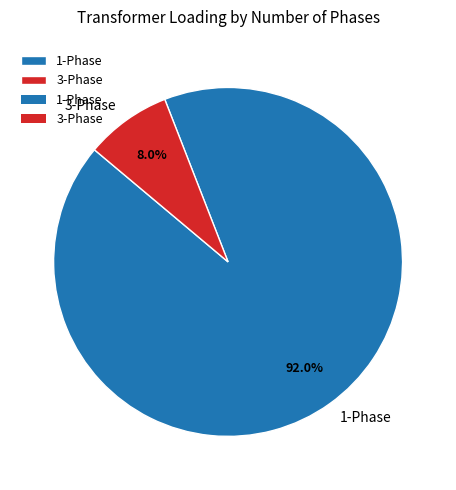

How much of the chart is everything except 1-Phase?

8.0%